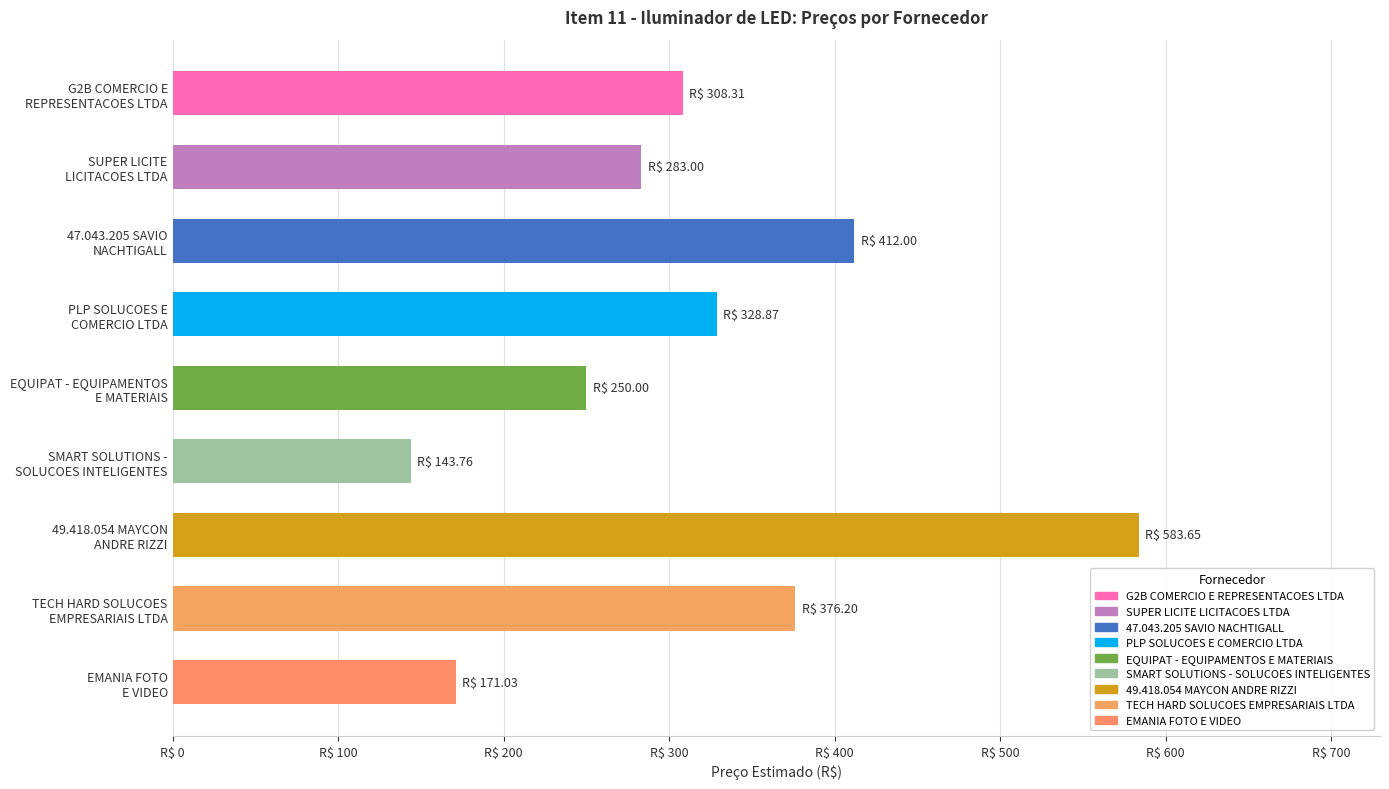

How many bars are there in total?

9